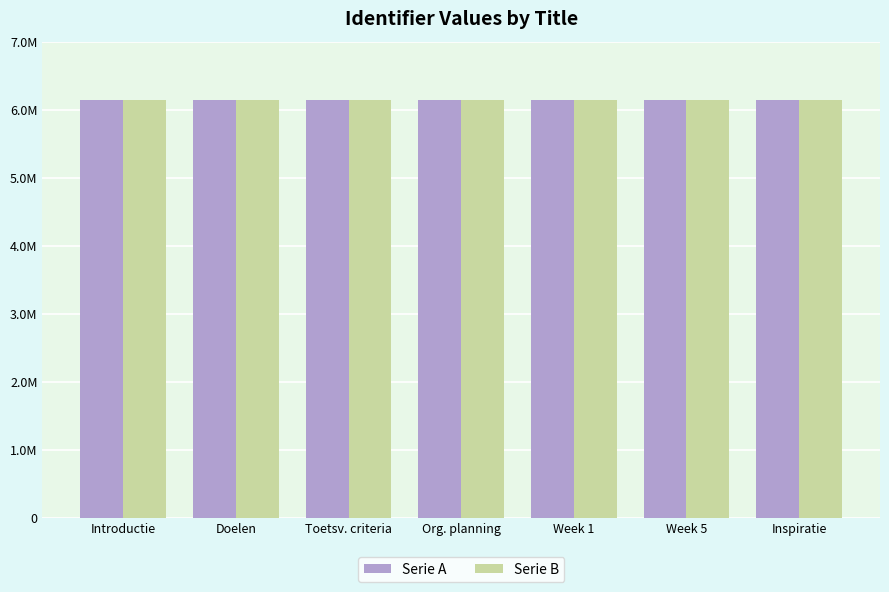

What is the highest value of the Serie A series?

6136665